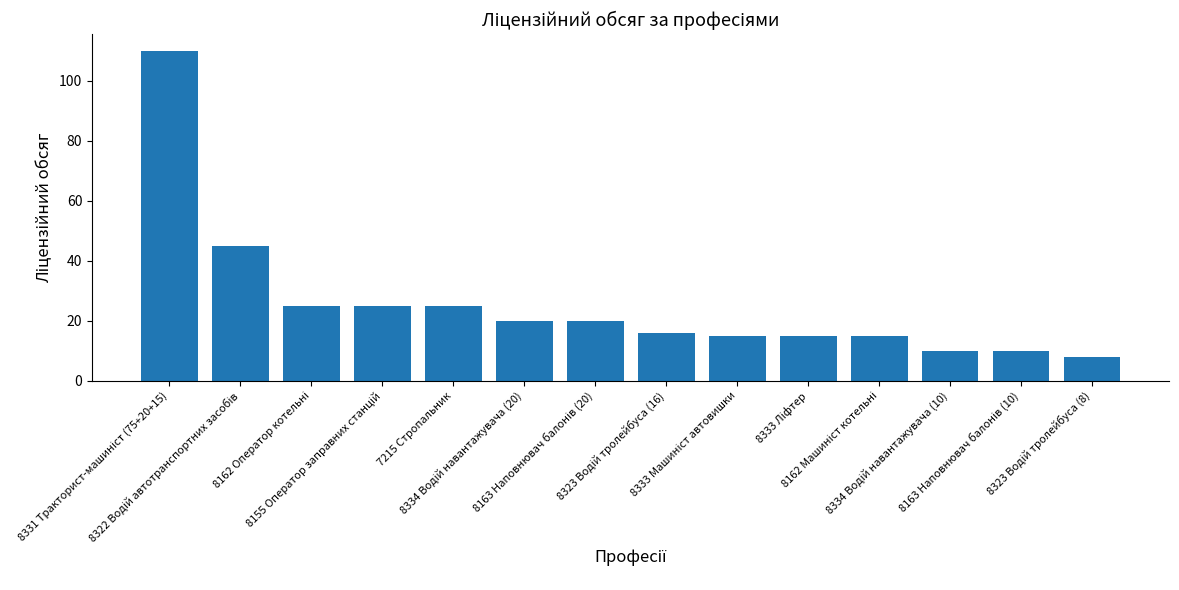

What is the sum of all values?

359